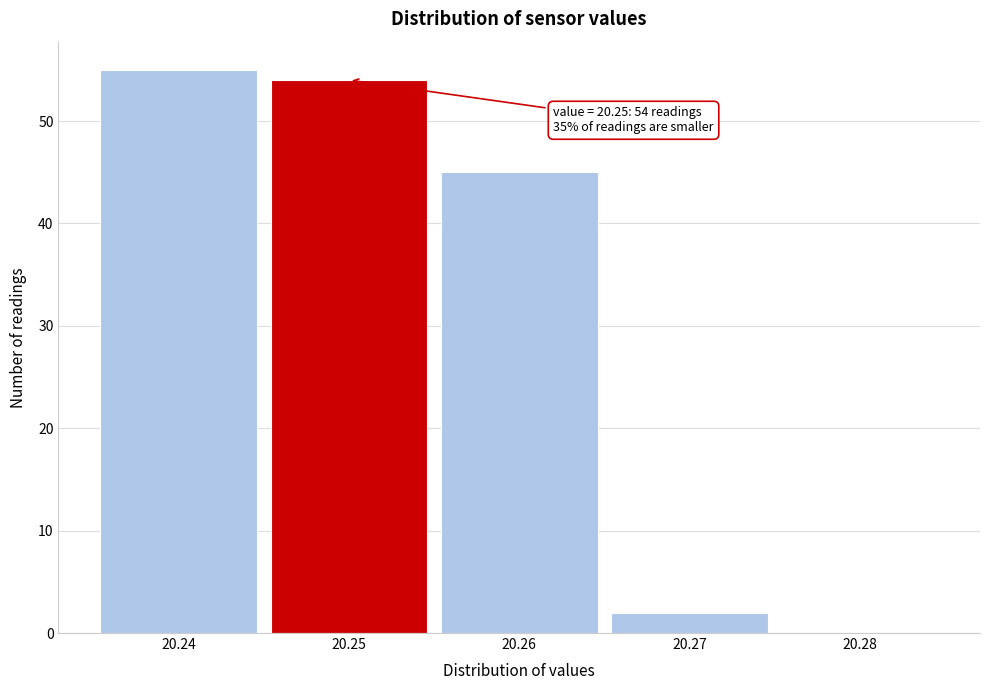

Over which range of the x-axis is the bar tallest?

20.235 to 20.245